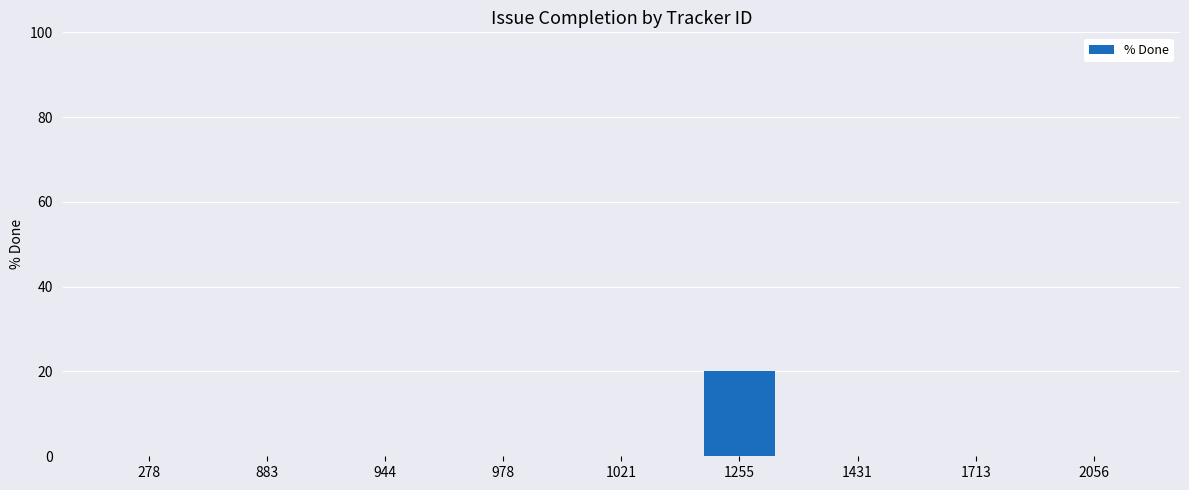

At which category does the chart reach its peak across all series?

1255